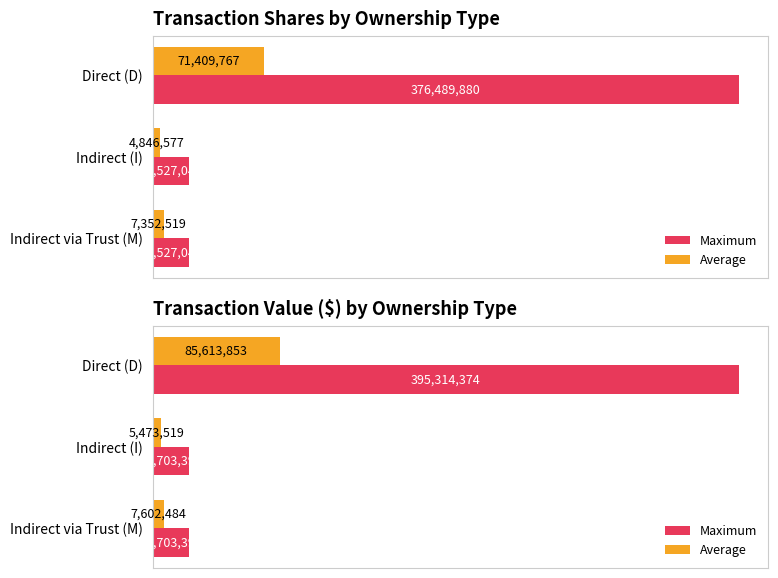

What is the difference between the maximum and second lowest values in the Maximum series?

370610978.0